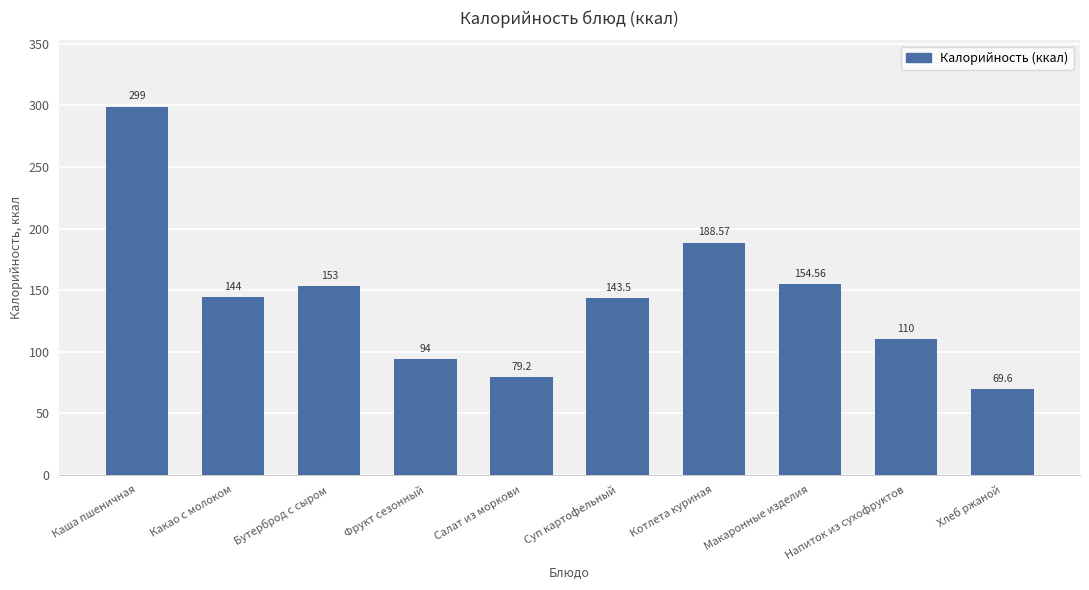

Reading left to right, transcribe all the data shown in this chart.

299.0	144.0	153.0	94.0	79.2	143.5	188.6	154.6	110.0	69.6